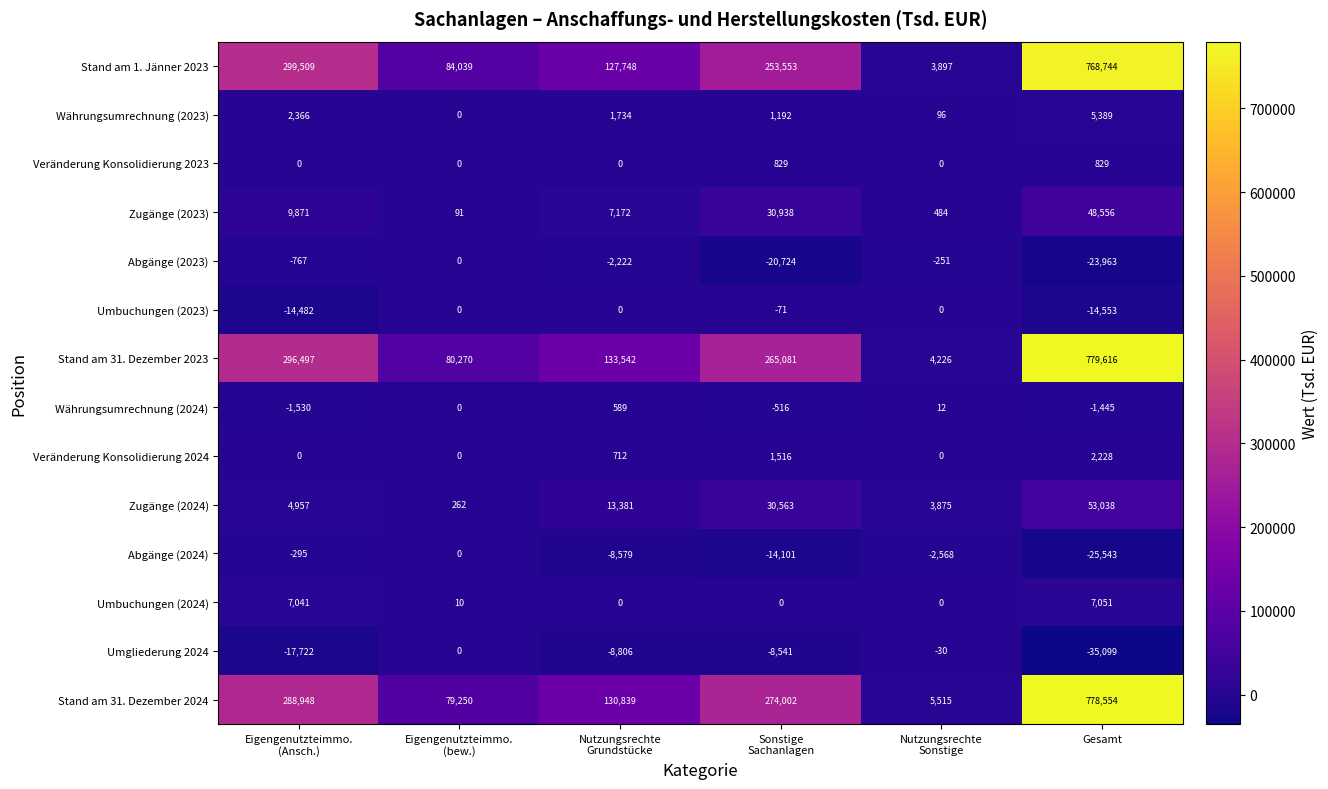

At Gesamt, list the series in order from smallest to largest.

Umgliederung 2024, Abgänge (2024), Abgänge (2023), Umbuchungen (2023), Währungsumrechnung (2024), Veränderung Konsolidierung 2023, Veränderung Konsolidierung 2024, Währungsumrechnung (2023), Umbuchungen (2024), Zugänge (2023), Zugänge (2024), Stand am 1. Jänner 2023, Stand am 31. Dezember 2024, Stand am 31. Dezember 2023